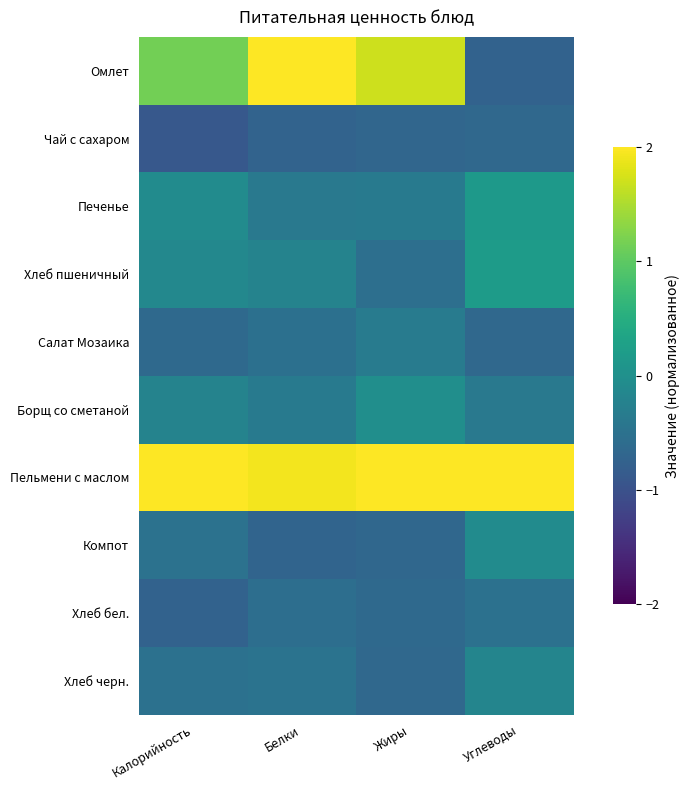

List the series in order of their peak value, lowest first.

Чай с сахаром, Хлеб бел., Салат Мозаика, Хлеб черн., Компот, Борщ со сметаной, Печенье, Хлеб пшеничный, Омлет, Пельмени с маслом